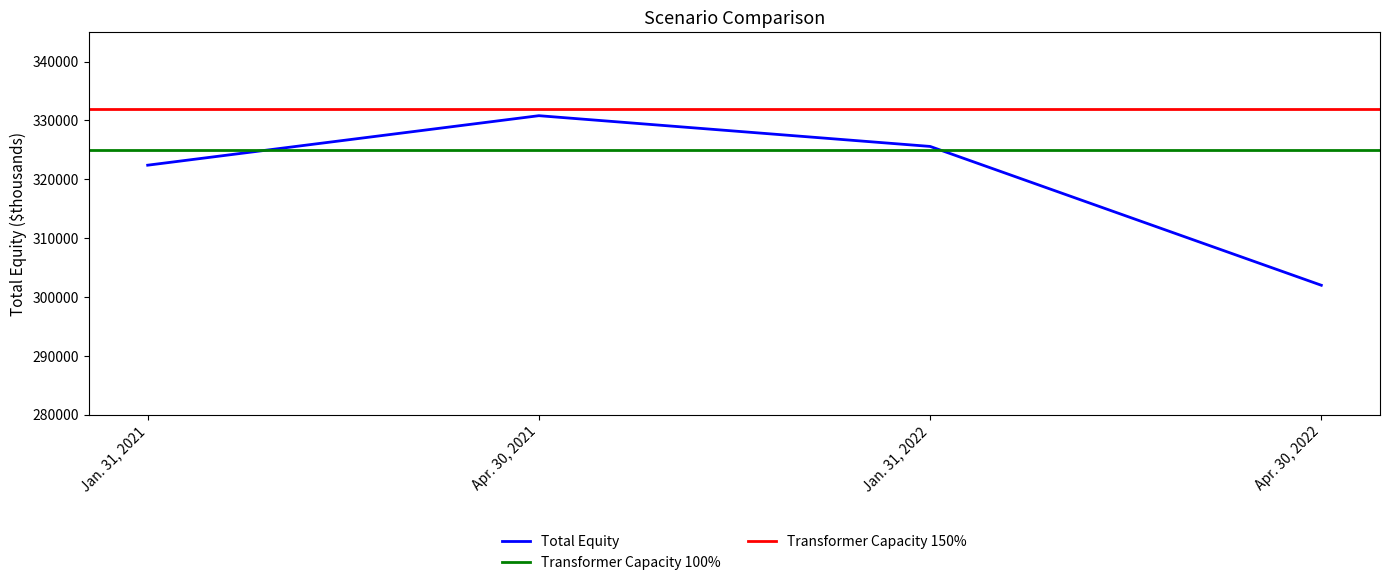

Which category has the lowest value across all series?

Apr. 30, 2022